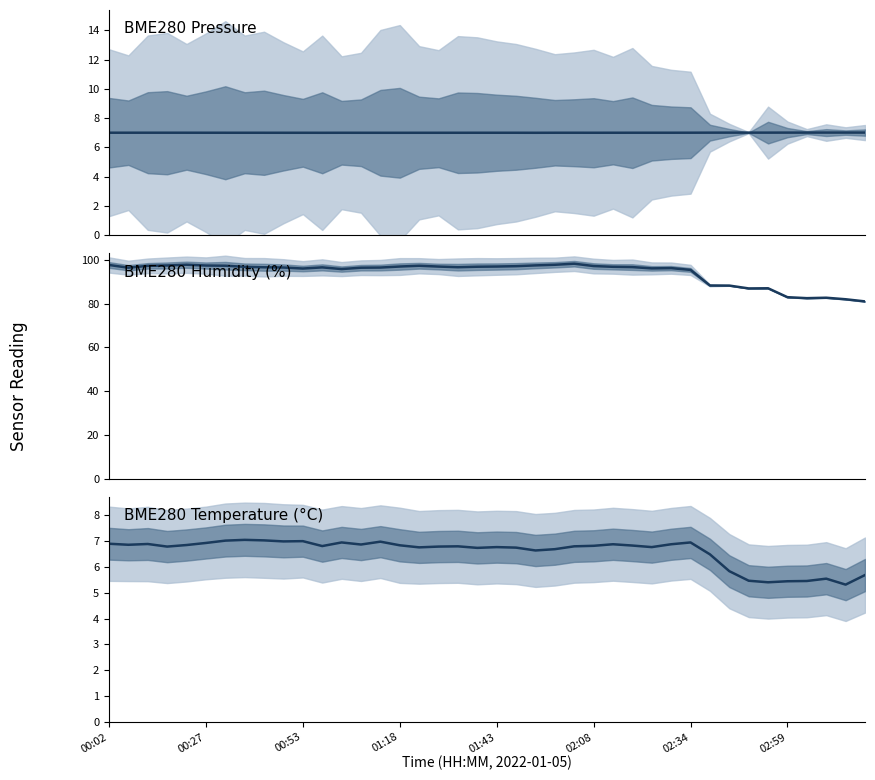

Rank the series by their maximum value, from highest to lowest.

BME280_humidity, BME280_temperature, BME280_pressure